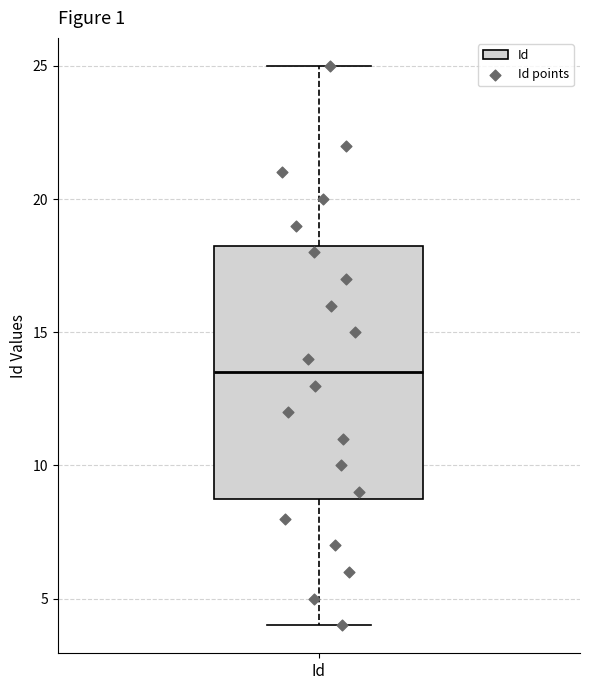

Transcribe this box plot: give where the median line is, the range the box spans, and where the two whiskers end, as read against the y-axis. The values are not printed on the chart, so give them approximately, as read against the axis.

median 13.5, box 9.0 to 18.5, whiskers 4.0 to 25.0